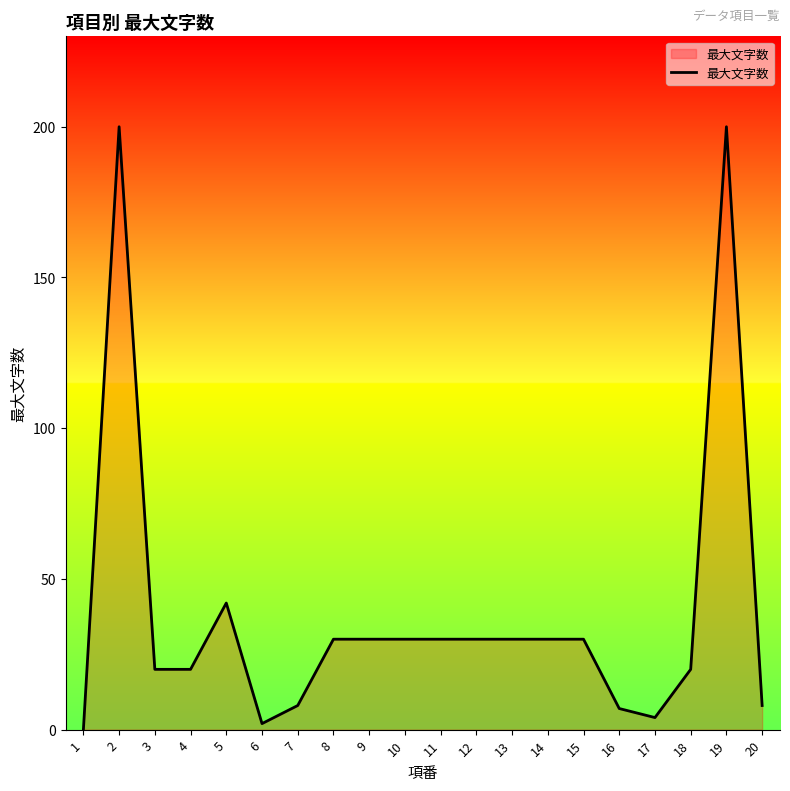

Which category has the lowest value across all series?

1